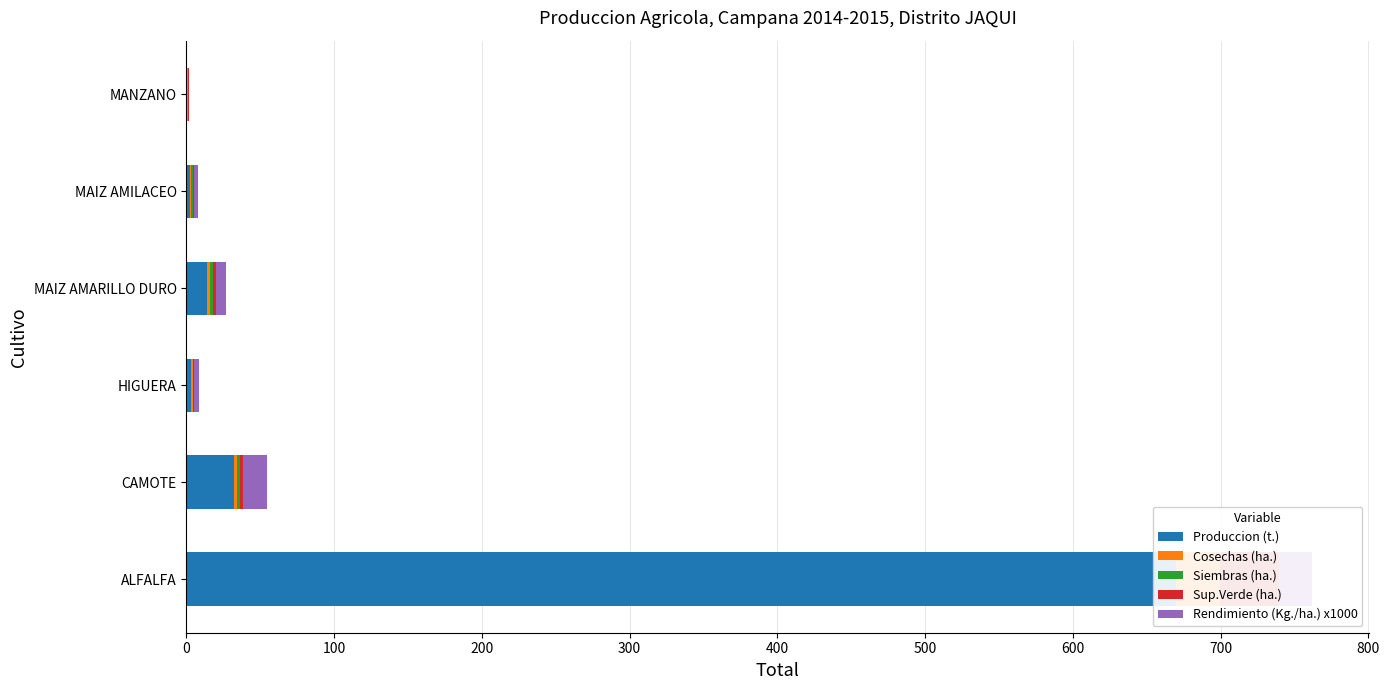

What is the total value across all series at MAIZ AMILACEO?

7.6